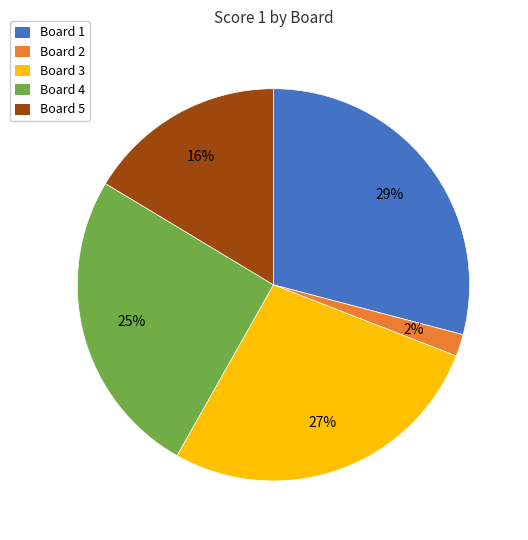

Is it true that Board 4 is 25% of the pie?

True